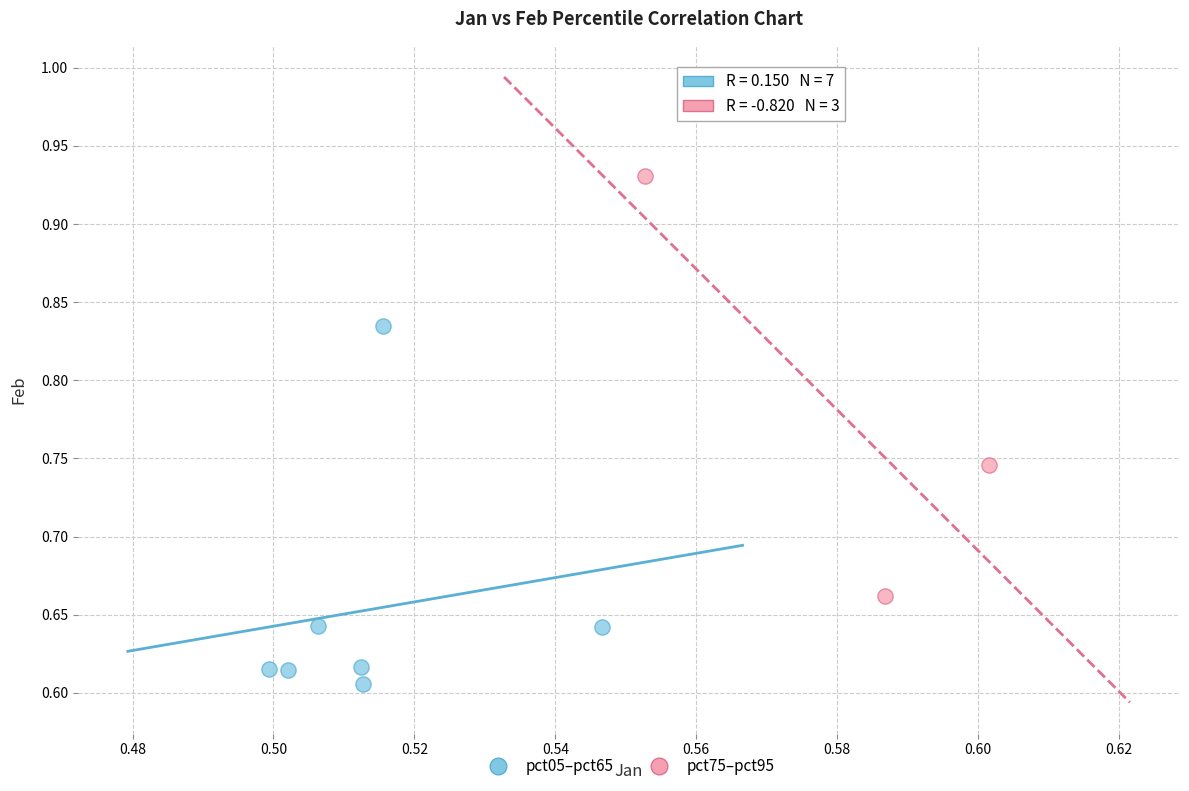

Which series reaches the maximum Y coordinate?

pct75–pct95